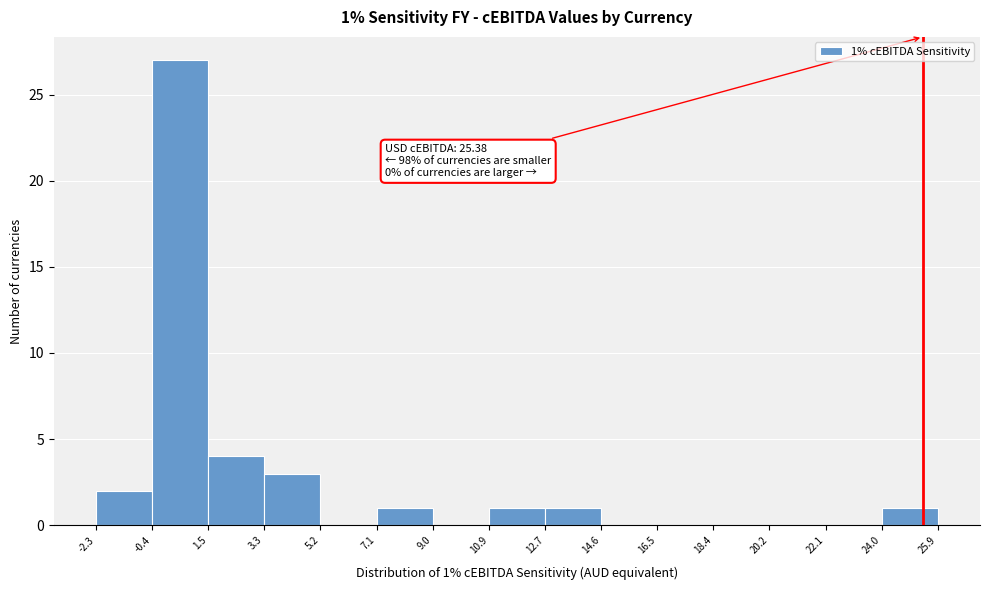

Which range on the x-axis has the tallest bar?

-0.4 to 1.5